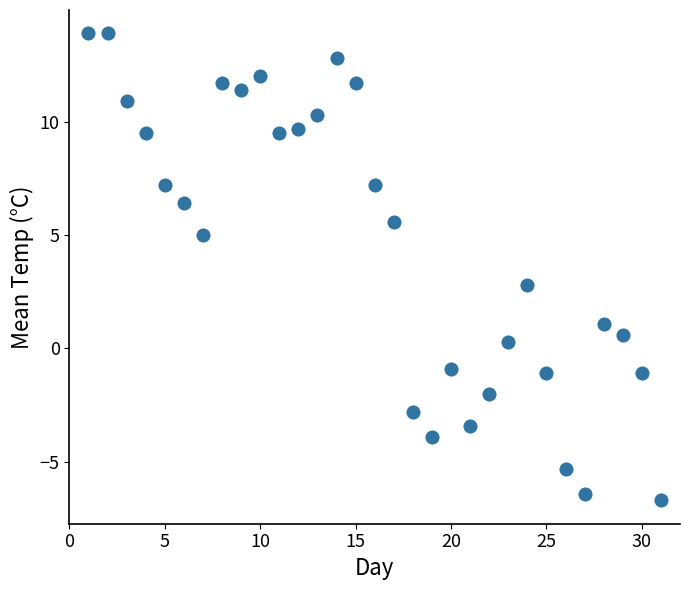

What is the range of X values (max minus min)?

30.0